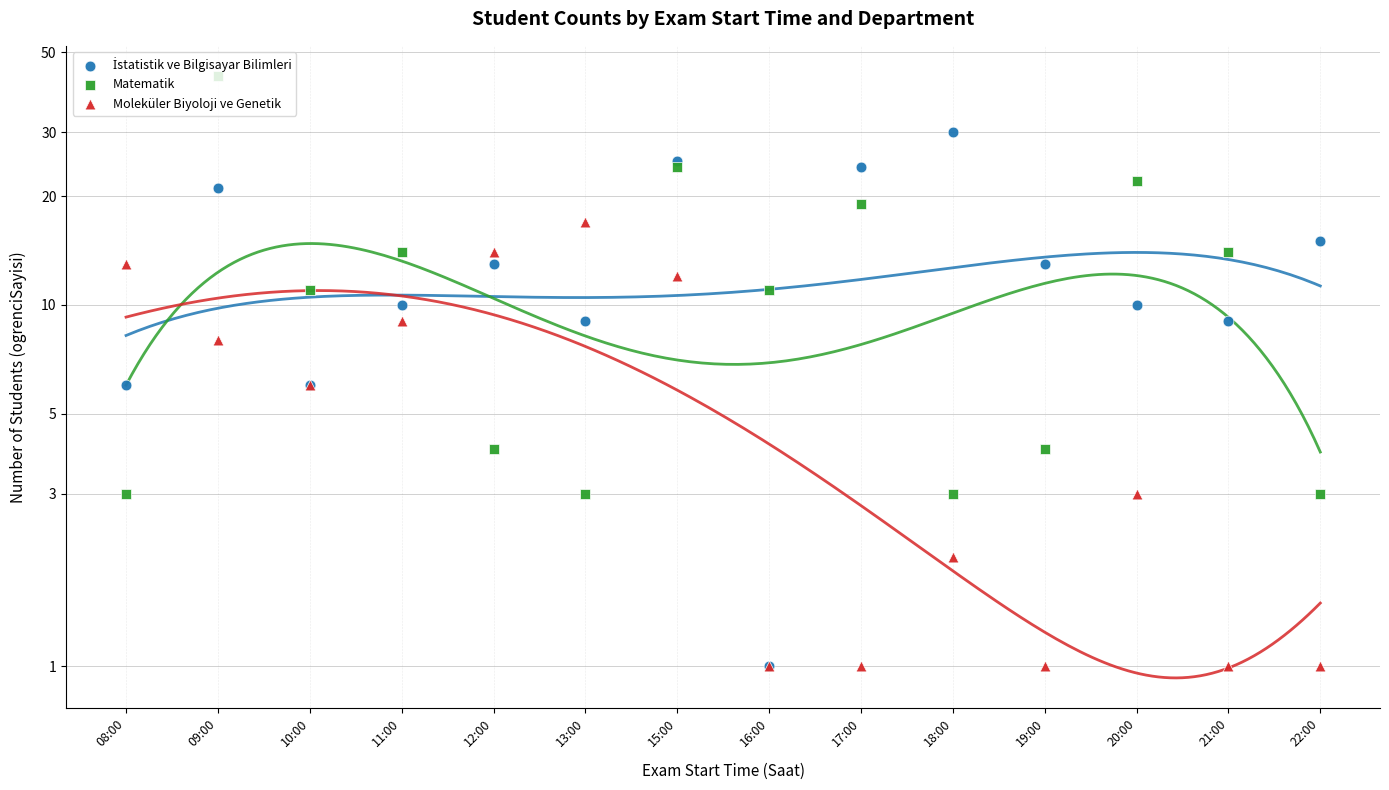

Which series has the largest Y range (max minus min)?

Matematik